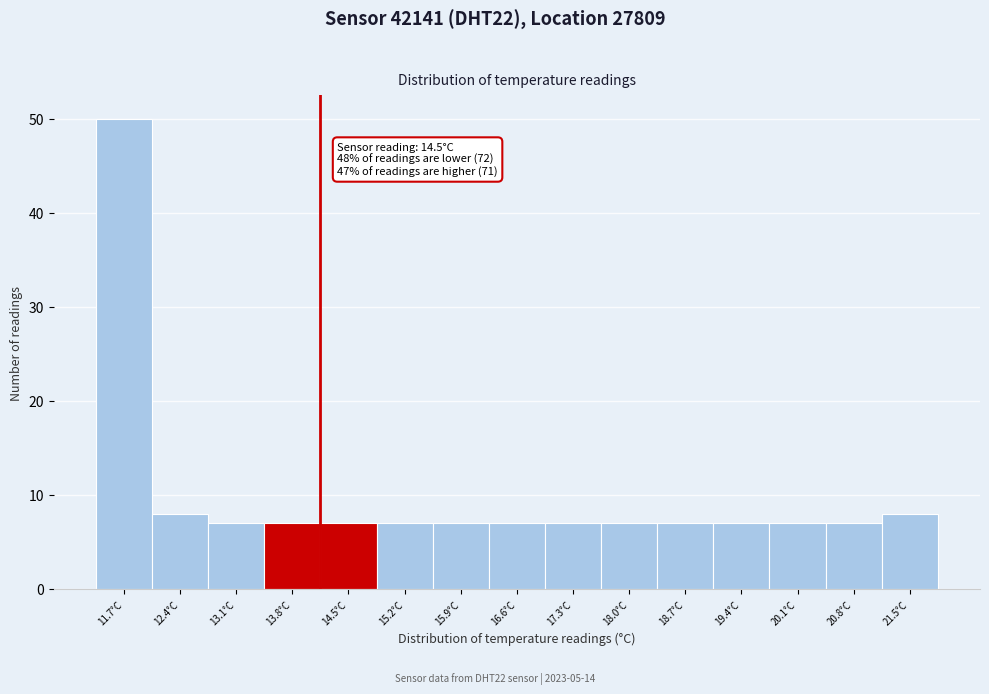

Reading left to right, transcribe all the data shown in this chart.

11.7°C=50	12.4°C=8	13.1°C=7	13.8°C=7	14.5°C=7	15.2°C=7	15.9°C=7	16.6°C=7	17.3°C=7	18.0°C=7	18.7°C=7	19.4°C=7	20.1°C=7	20.8°C=7	21.5°C=8